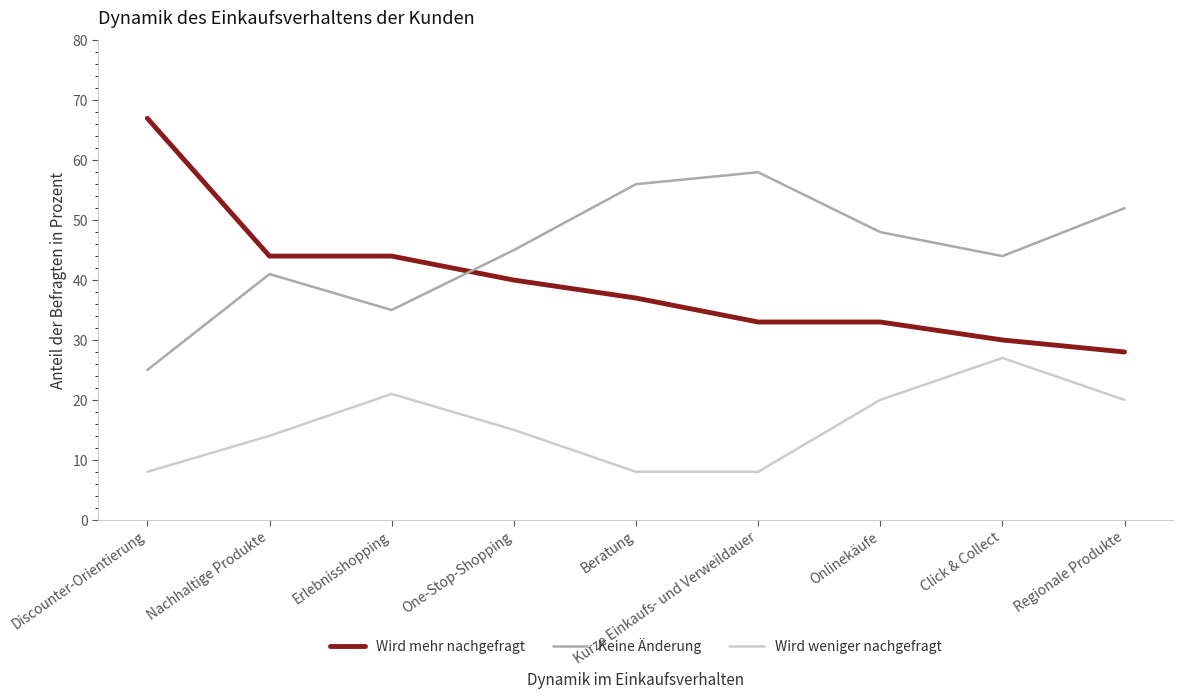

Reading left to right, transcribe all the data shown in this chart.

Wird mehr nachgefragt: 67	44	44	40	37	33	33	30	28
Keine Änderung: 25	41	35	45	56	58	48	44	52
Wird weniger nachgefragt: 8	14	21	15	8	8	20	27	20